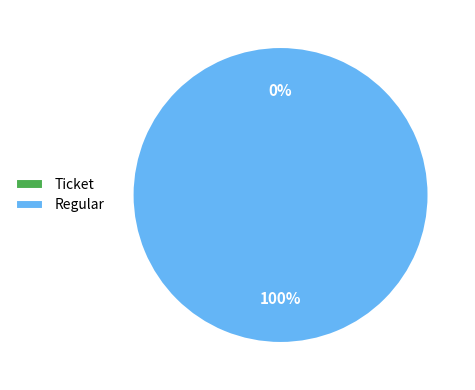

True or false: Regular accounts for 100% of the total.

True